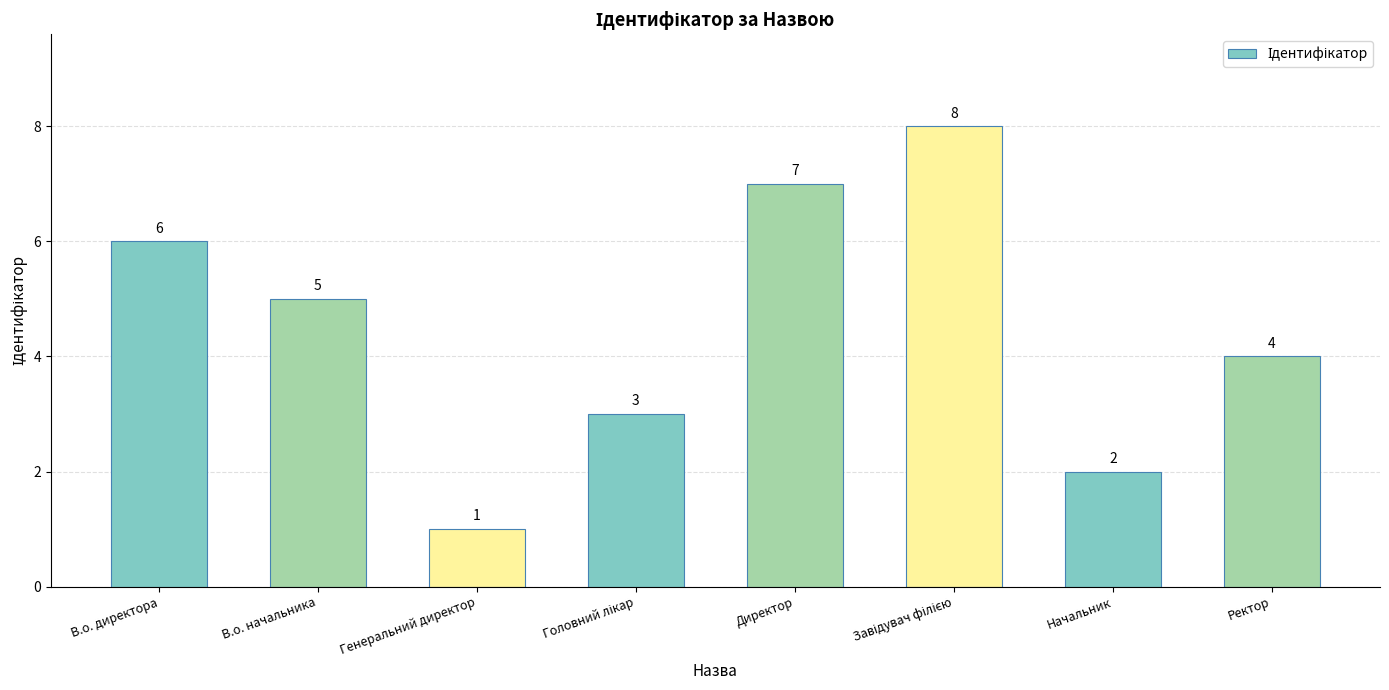

Count the values in the range 3 to 7.

5